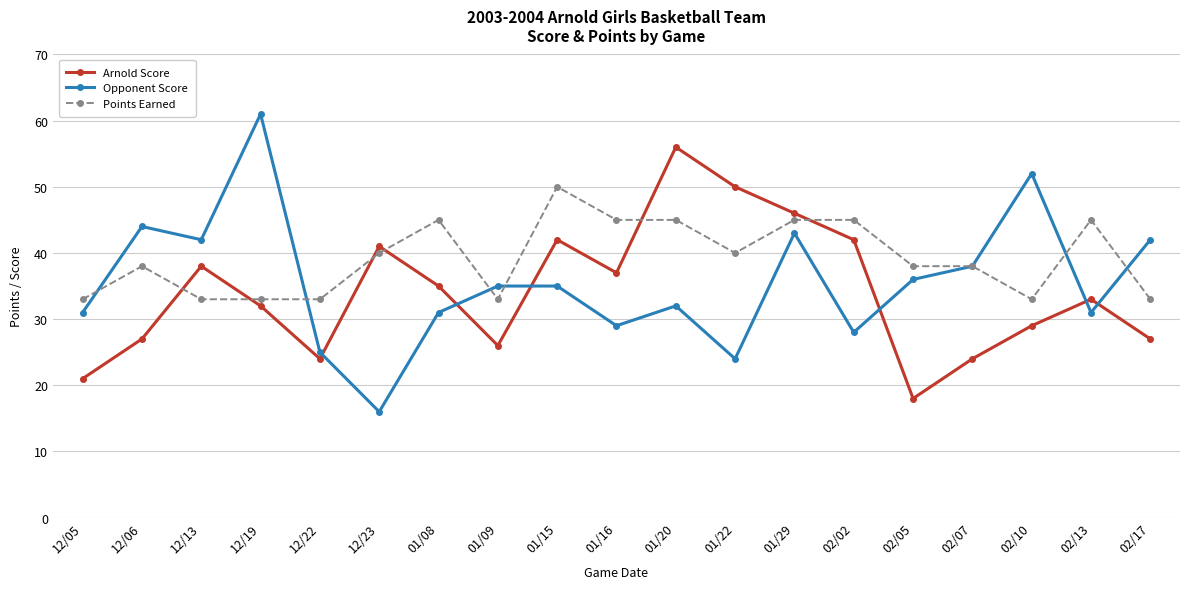

Reading left to right, what are all the values shown in this chart?

Arnold Score: 12/05=21	12/06=27	12/13=38	12/19=32	12/22=24	12/23=41	01/08=35	01/09=26	01/15=42	01/16=37	01/20=56	01/22=50	01/29=46	02/02=42	02/05=18	02/07=24	02/10=29	02/13=33	02/17=27
Opponent Score: 12/05=31	12/06=44	12/13=42	12/19=61	12/22=25	12/23=16	01/08=31	01/09=35	01/15=35	01/16=29	01/20=32	01/22=24	01/29=43	02/02=28	02/05=36	02/07=38	02/10=52	02/13=31	02/17=42
Points Earned: 12/05=33	12/06=38	12/13=33	12/19=33	12/22=33	12/23=40	01/08=45	01/09=33	01/15=50	01/16=45	01/20=45	01/22=40	01/29=45	02/02=45	02/05=38	02/07=38	02/10=33	02/13=45	02/17=33